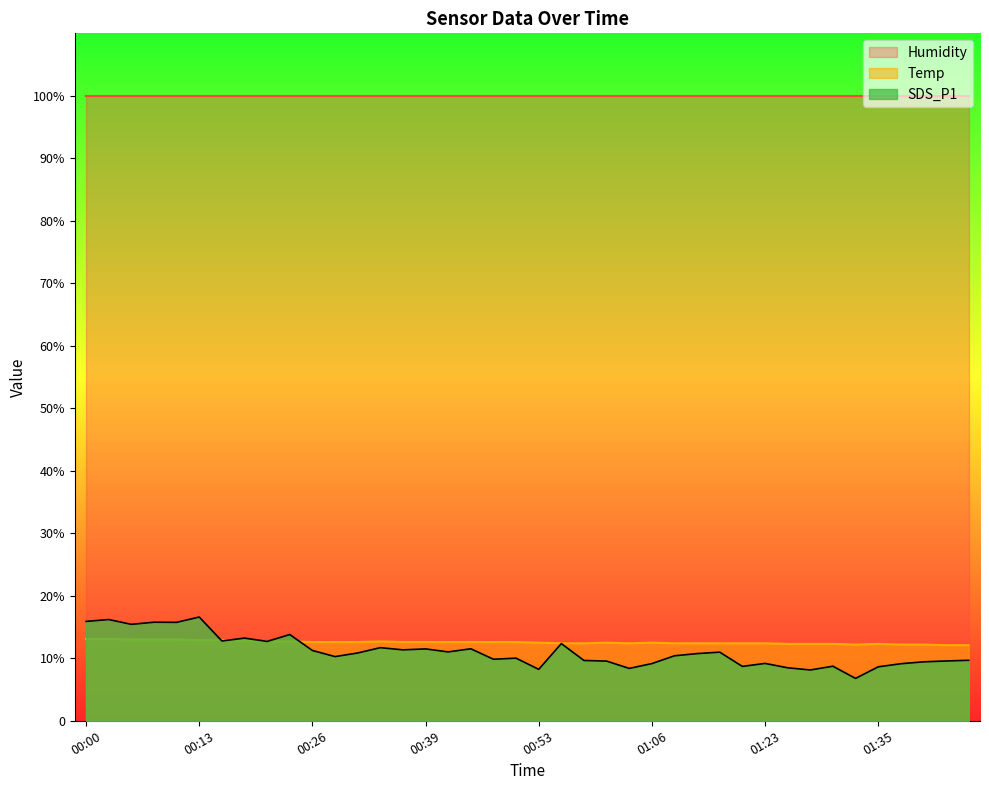

Which category has the lowest value in the SDS_P1 series?

01:33